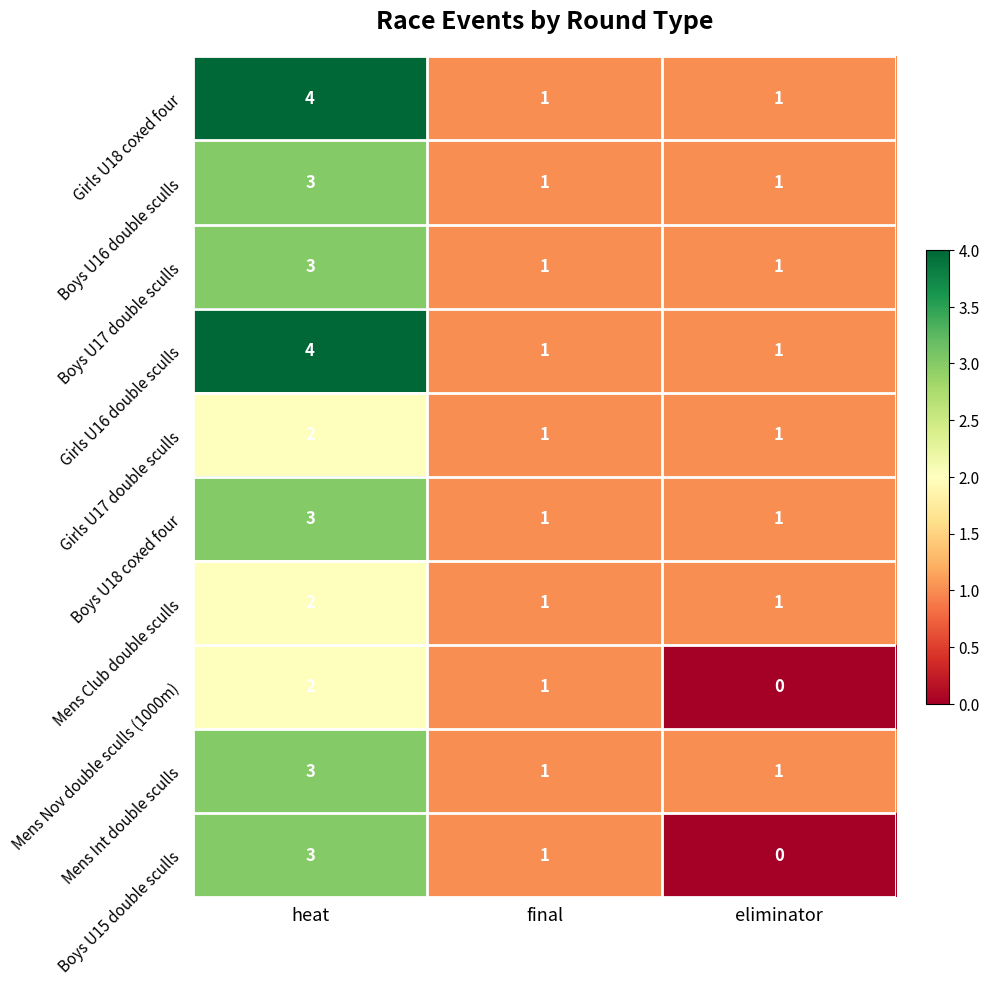

What is the total value across all series at heat?

29